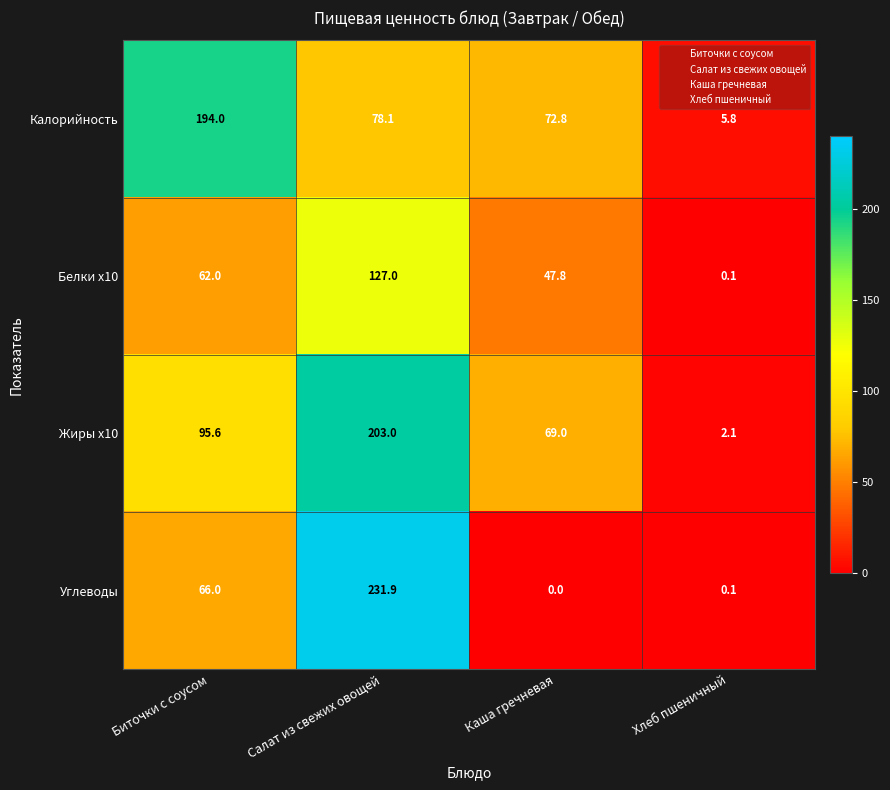

At which label does Калорийность first exceed 78?

Биточки с соусом